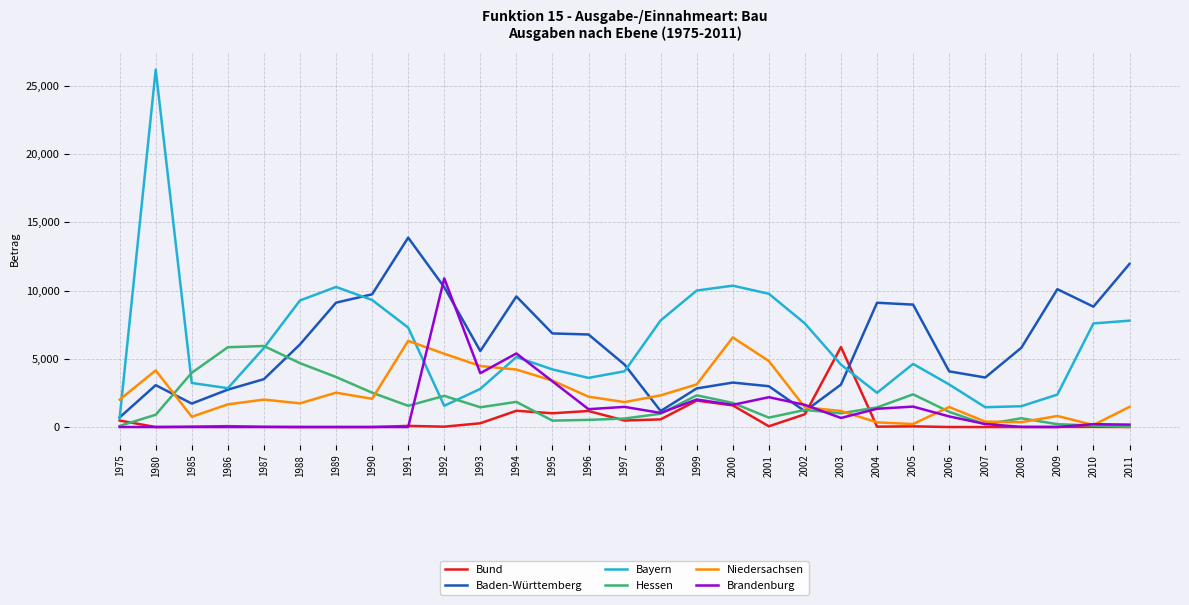

At which category is the sum across all series the highest?

1980